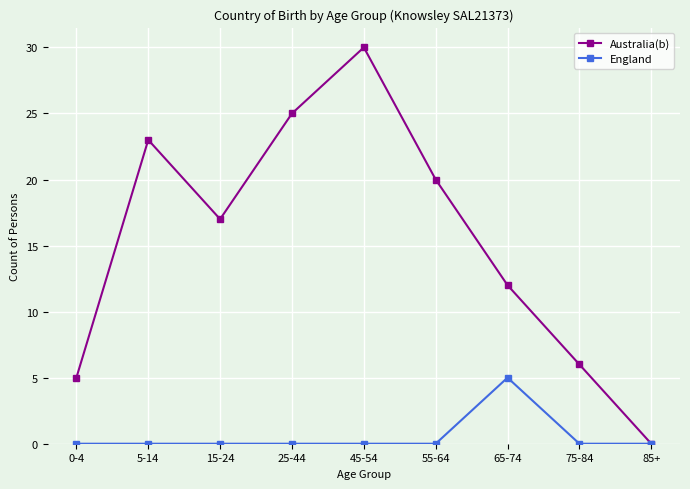

Reading right to left, extract all data points from this chart.

Australia(b): 85+=0	75-84=6	65-74=12	55-64=20	45-54=30	25-44=25	15-24=17	5-14=23	0-4=5
England: 85+=0	75-84=0	65-74=5	55-64=0	45-54=0	25-44=0	15-24=0	5-14=0	0-4=0